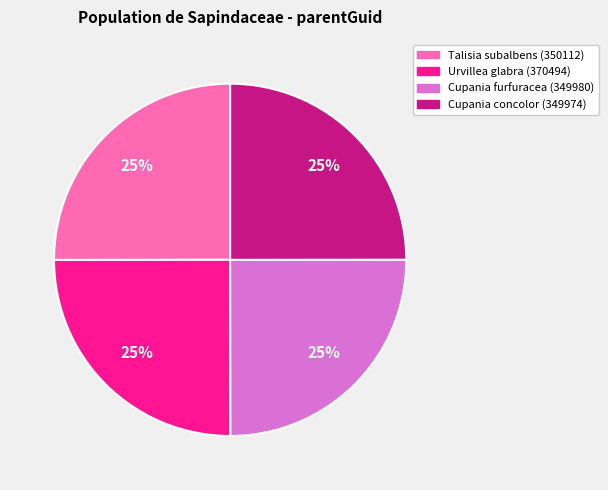

Approximately how many times larger is the value at Talisia subalbens (350112) compared to Cupania concolor (349974)?

1.0